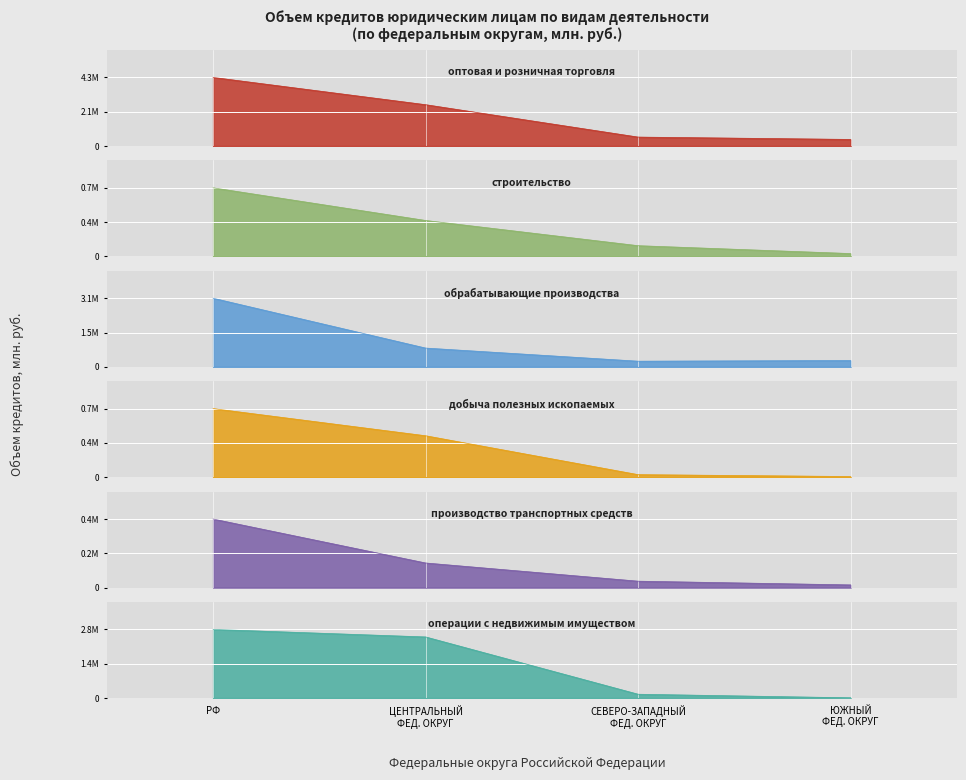

In обрабатывающие производства, how many points are lower than both neighbors (excluding endpoints)?

1